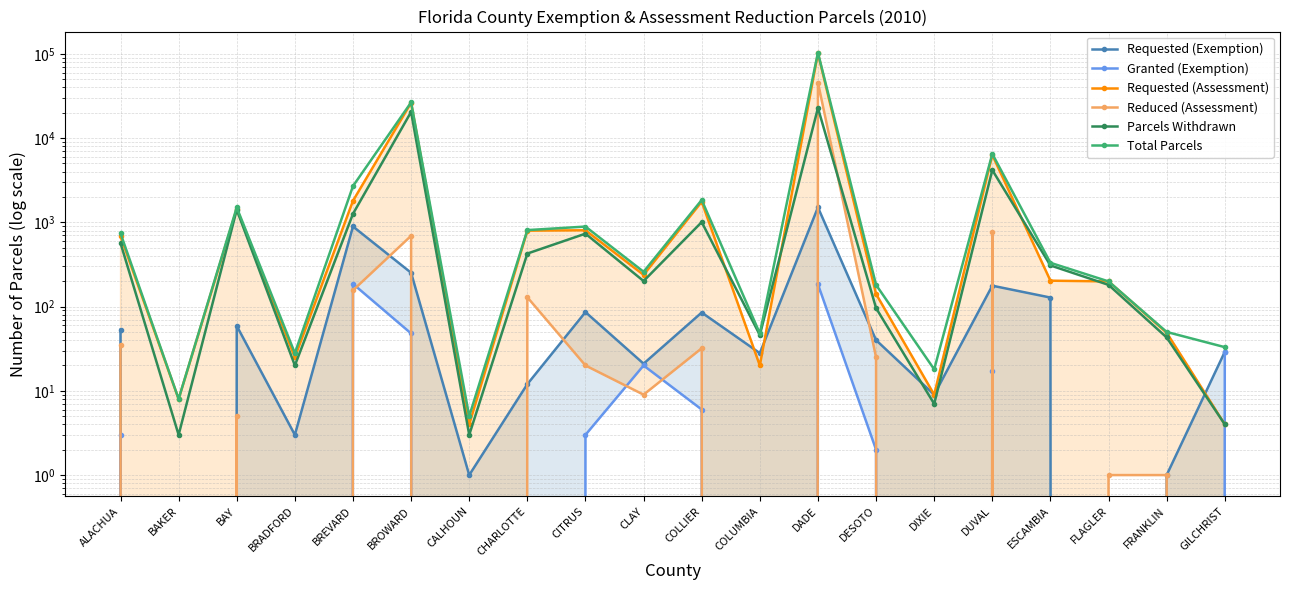

True or false: Total Parcels has a value of 2401 at BAY.

False